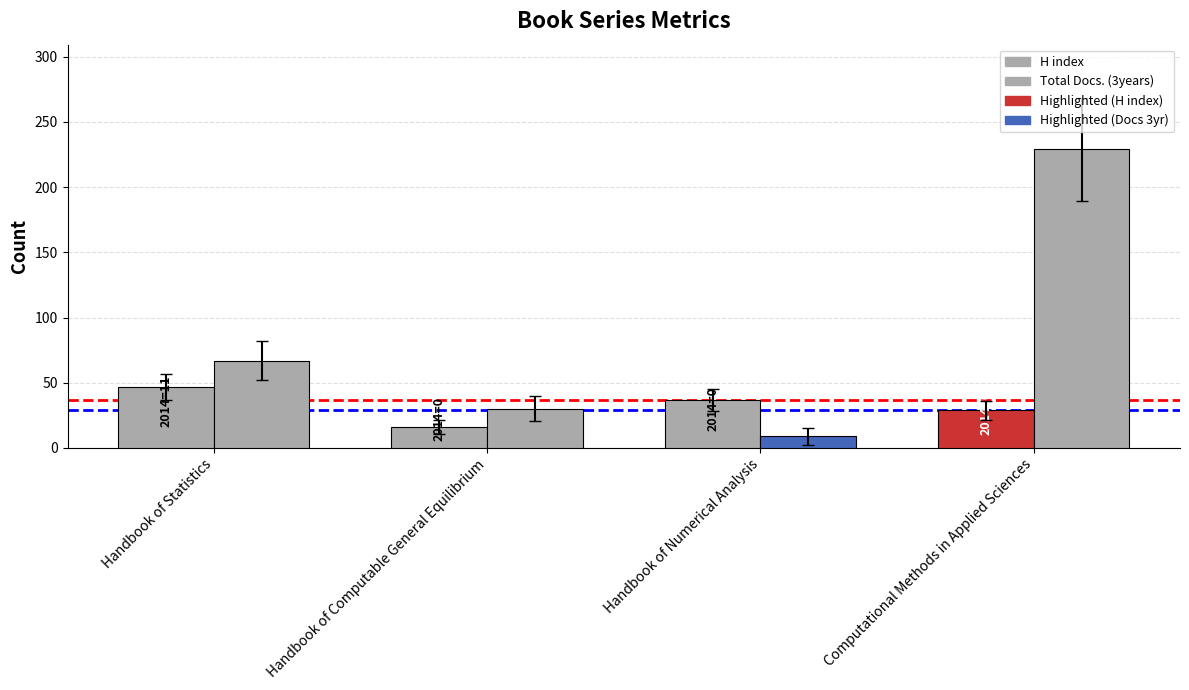

Reading left to right, transcribe all the data shown in this chart.

H index: 47	16	37	29
Total Docs. (3years): 67	30	9	229